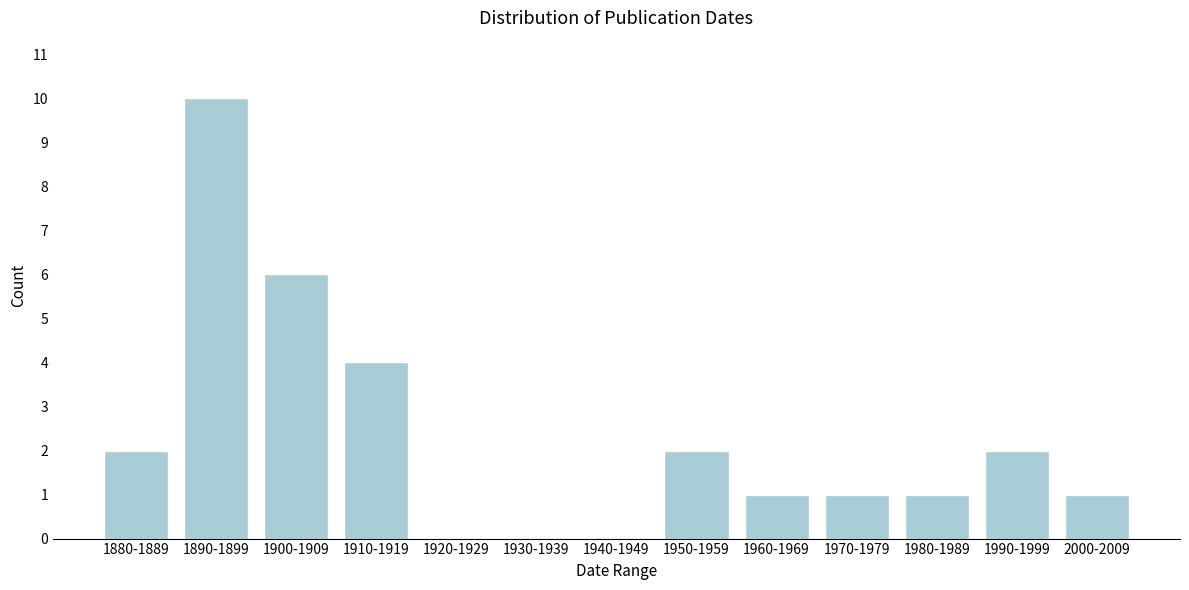

Reading left to right, list all the values displayed in this chart.

1880-1889=2	1890-1899=10	1900-1909=6	1910-1919=4	1920-1929=0	1930-1939=0	1940-1949=0	1950-1959=2	1960-1969=1	1970-1979=1	1980-1989=1	1990-1999=2	2000-2009=1